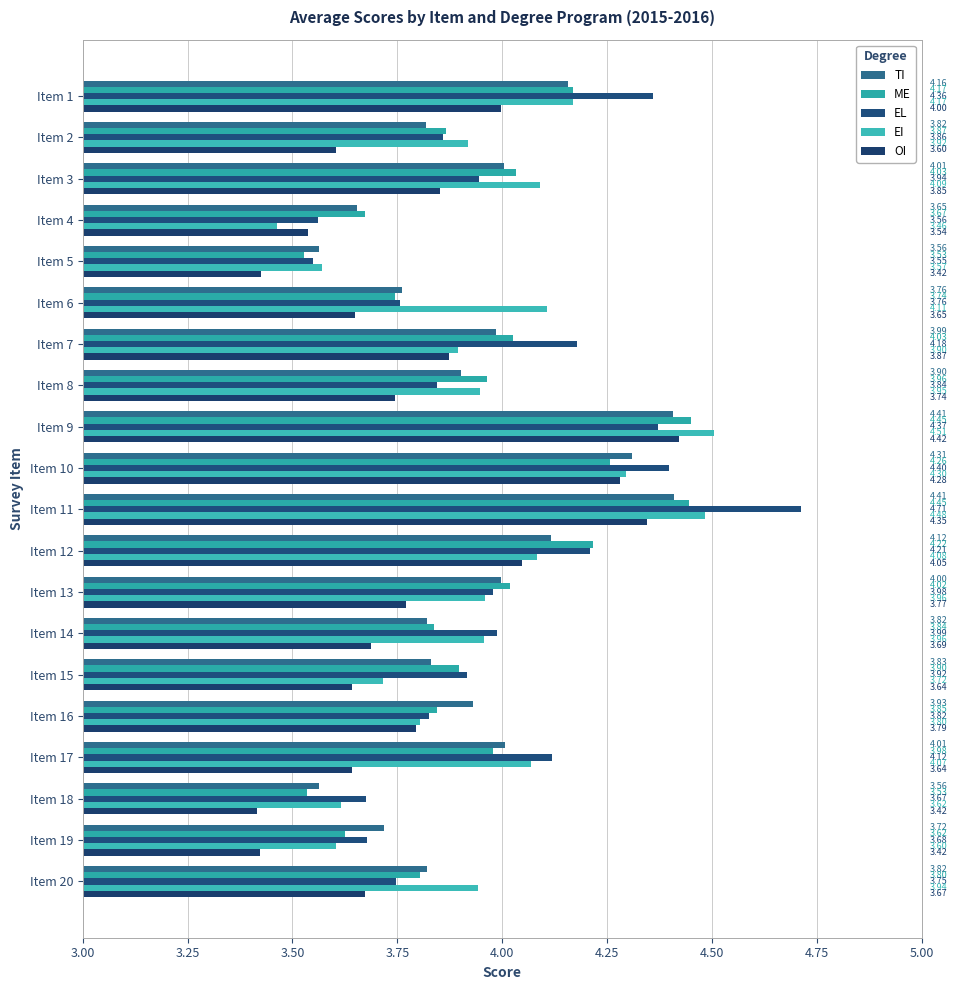

What position from the right is 16?

4